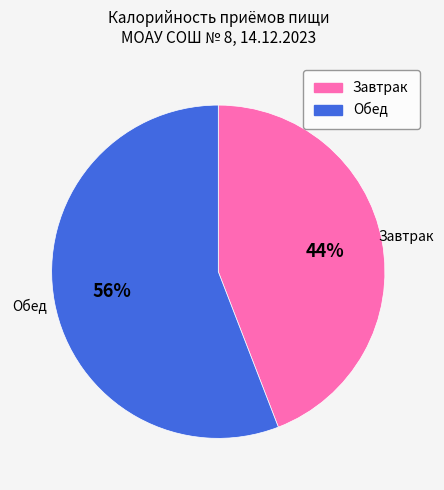

What percentage is the Завтрак slice, to the nearest percent?

44%